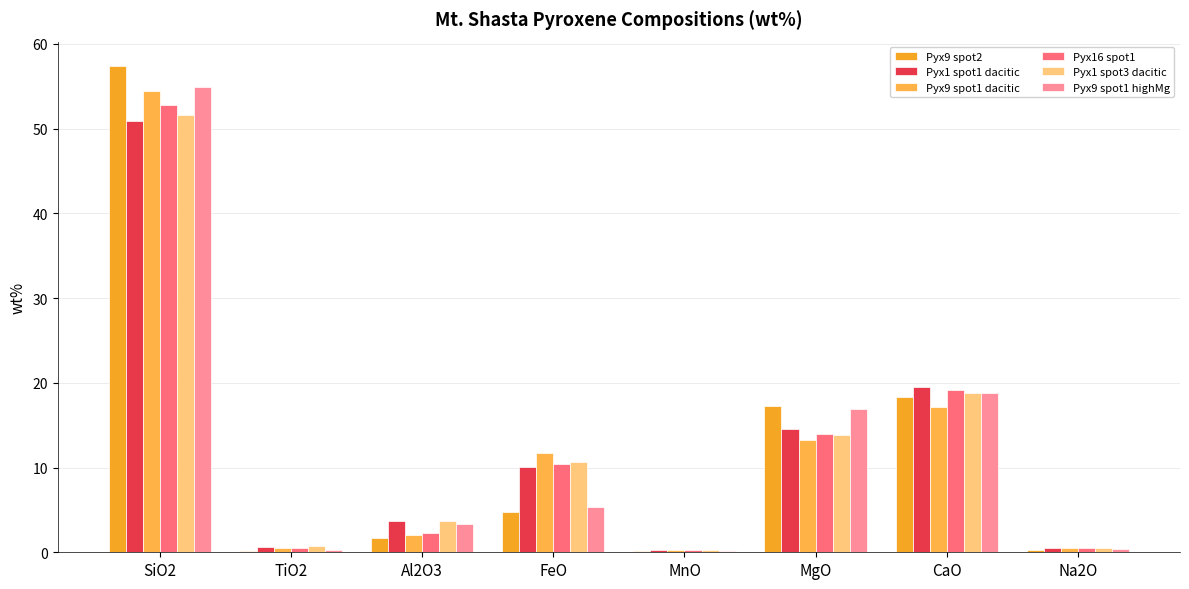

At TiO2, list the series in order from smallest to largest.

Pyx9 spot2, Pyx9 spot1 highMg, Pyx9 spot1 dacitic, Pyx16 spot1, Pyx1 spot1 dacitic, Pyx1 spot3 dacitic